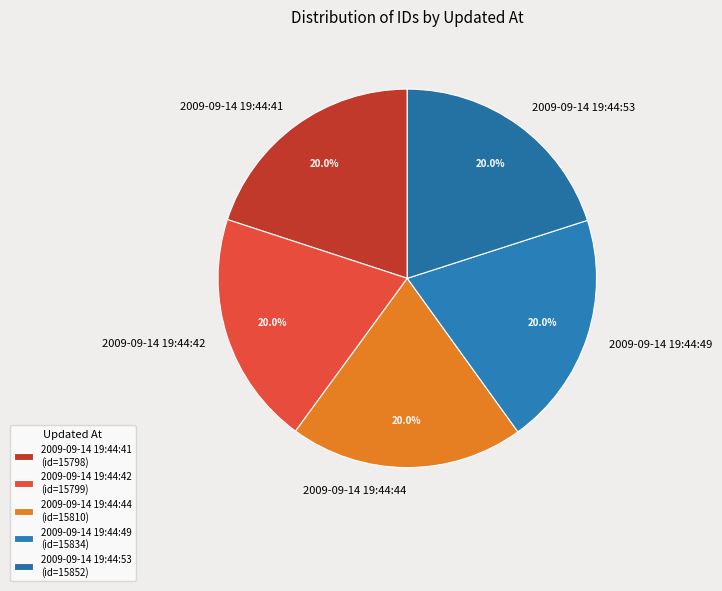

What is the ratio of the value at 2009-09-14 19:44:41 to the value at 2009-09-14 19:44:44?

1.0